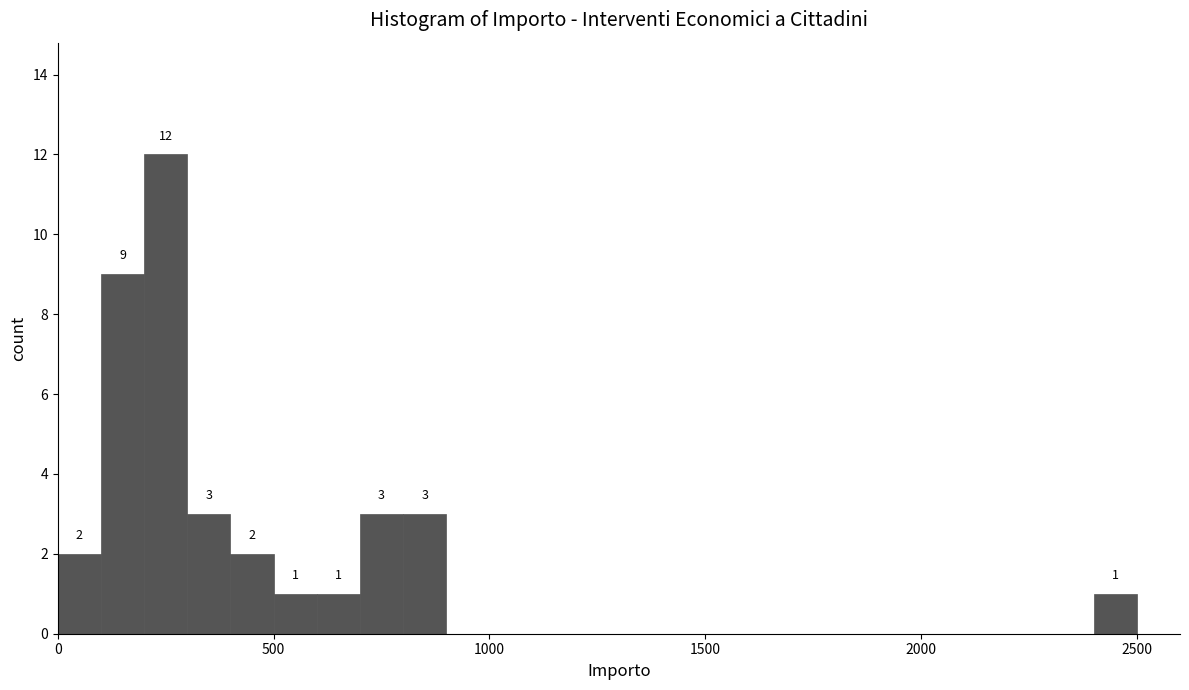

Read against the x-axis, roughly where is the centre of the tallest bar?

250